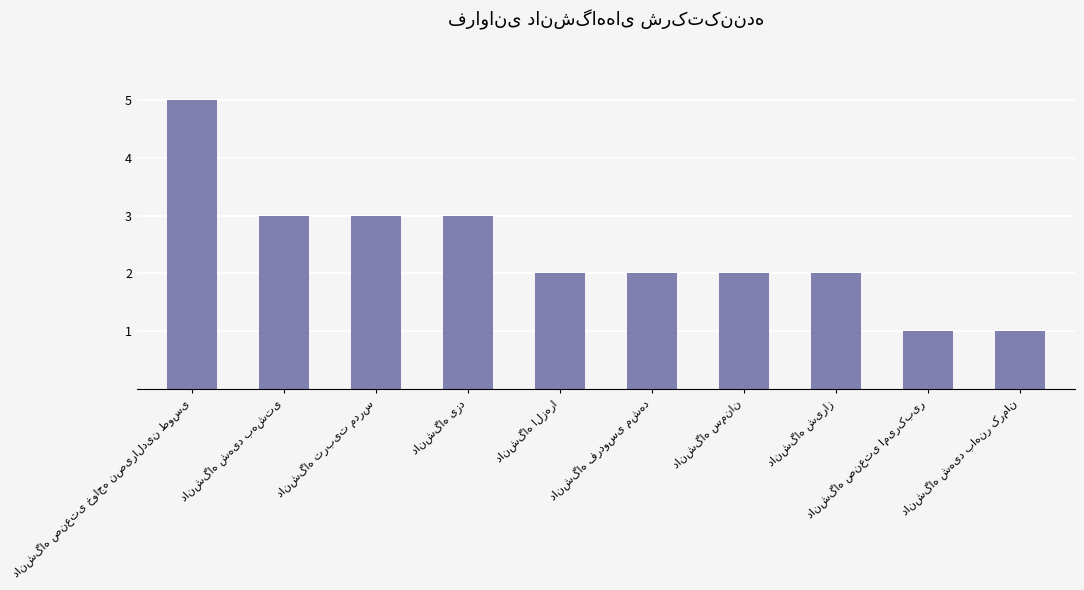

What is the maximum value shown in the chart?

5